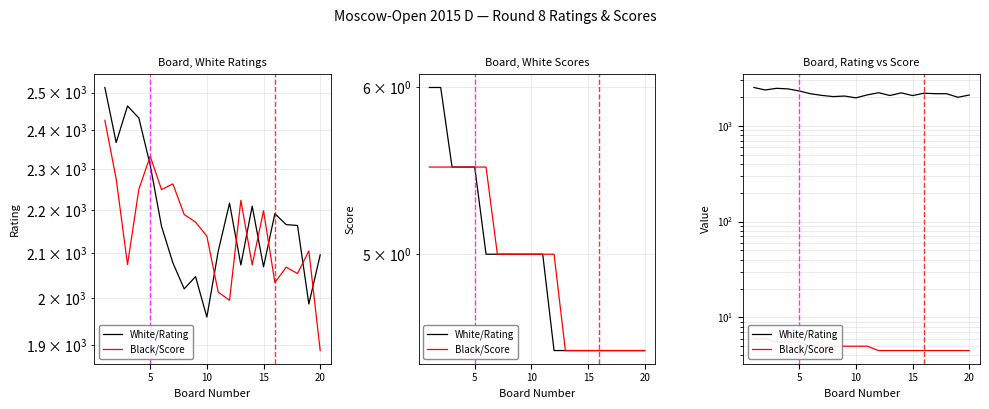

Which series has the largest total across all categories?

White/Rating